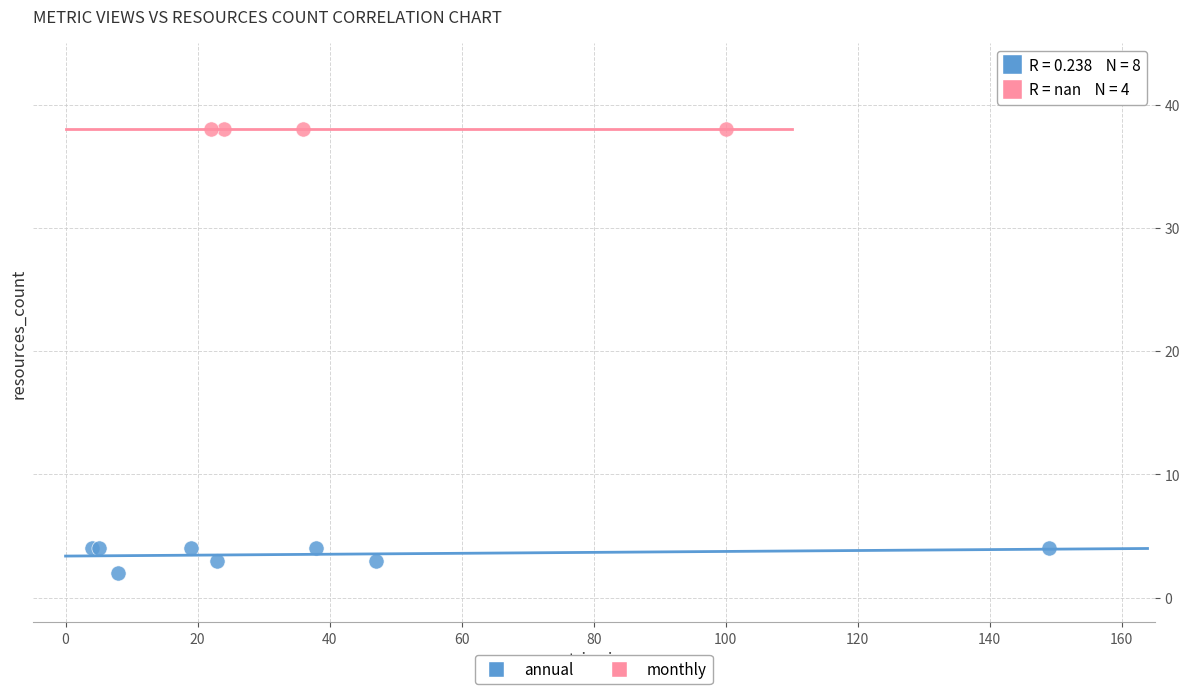

Which series reaches the maximum Y coordinate?

monthly